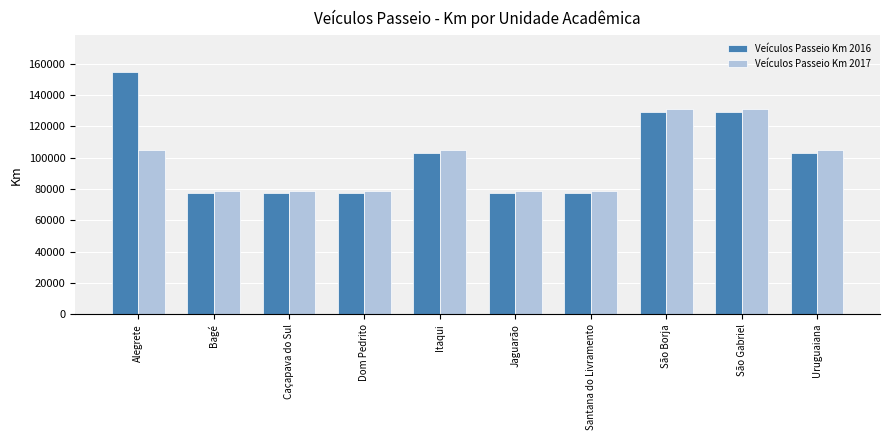

Which series has the largest total across all categories?

Veículos Passeio Km 2016